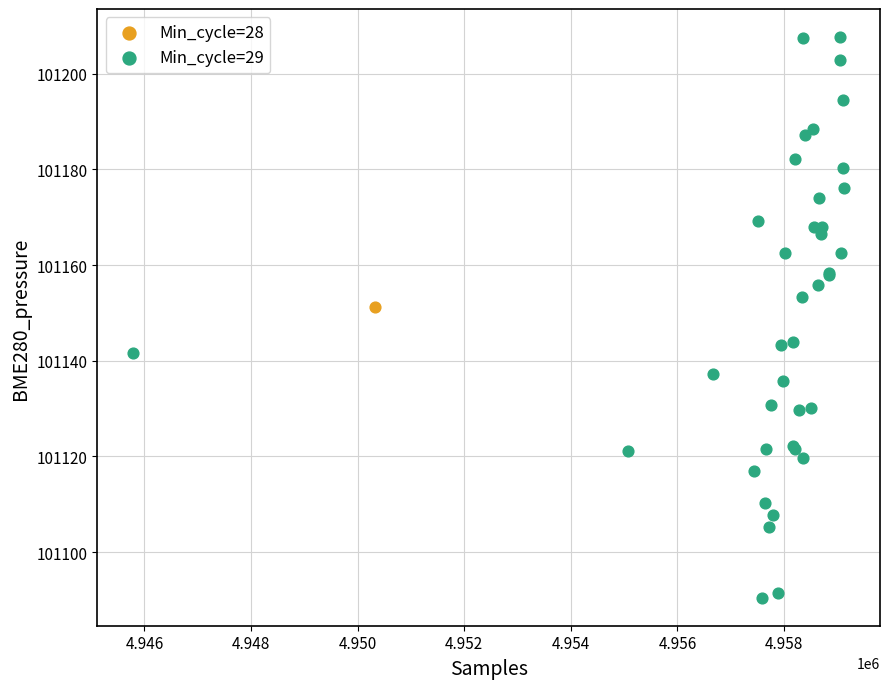

What are all the series names shown in the legend?

Min_cycle=28, Min_cycle=29